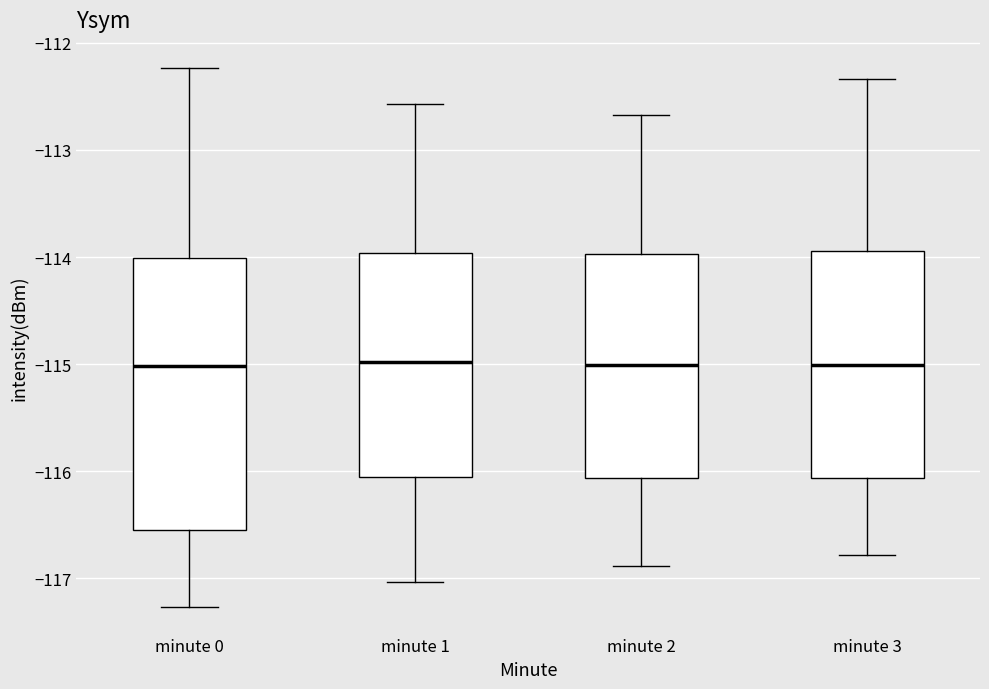

Where does the median line of the box for minute 1 sit on the y-axis? The values are not printed on the chart, so give them approximately, as read against the axis.

-115.0